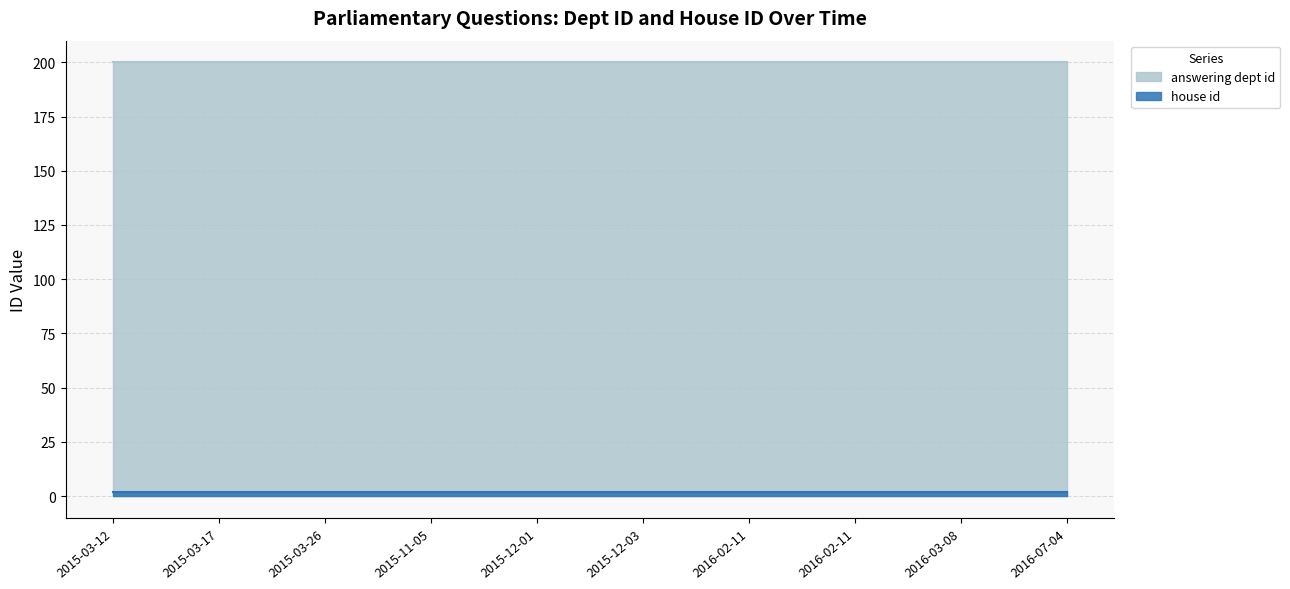

Which series has the largest total across all categories?

answering dept id